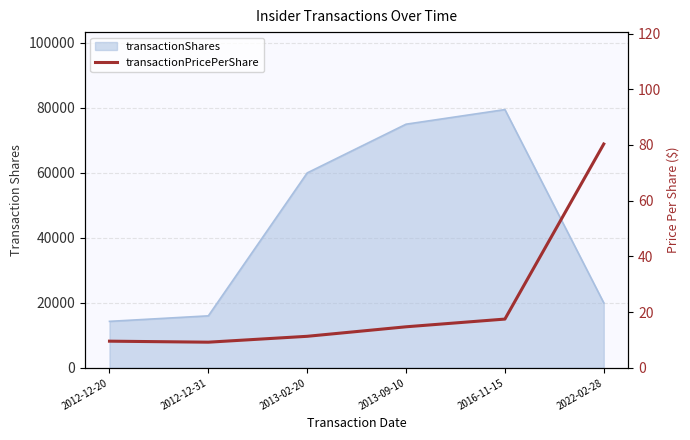

Reading right to left, transcribe all the data shown in this chart.

2022-02-28=80.3	2016-11-15=17.5	2013-09-10=14.7	2013-02-20=11.3	2012-12-31=9.2	2012-12-20=9.6